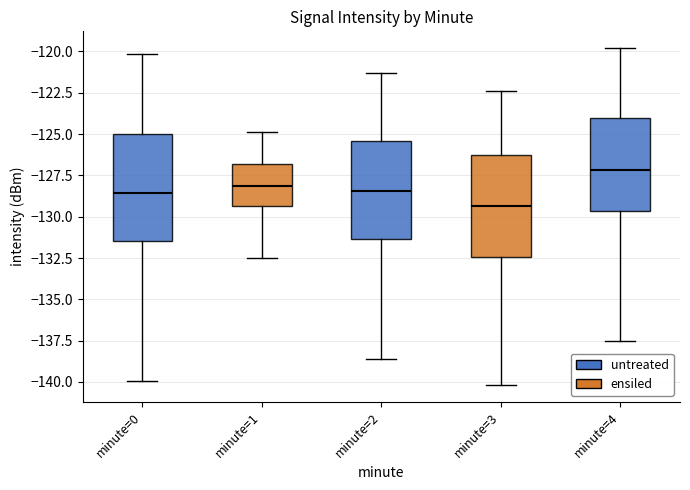

Where does the upper whisker of the box for minute=3 end on the y-axis? The values are not printed on the chart, so give them approximately, as read against the axis.

-122.5